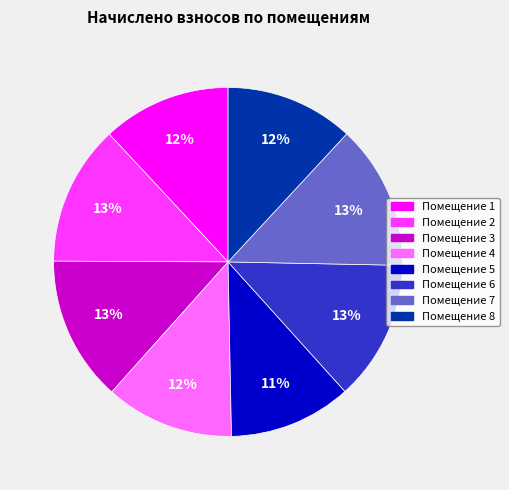

Is there any slice that represents more than half of the pie?

No